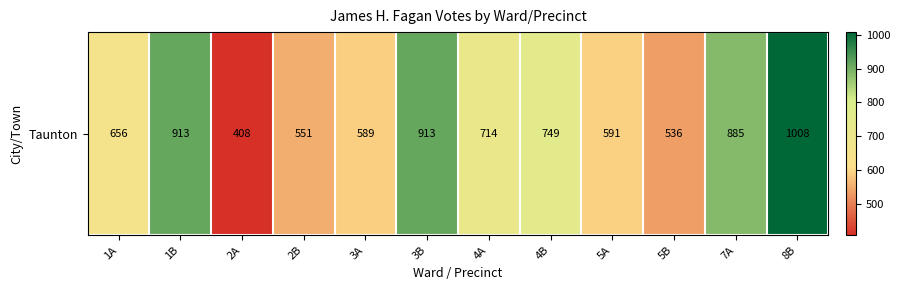

What is the change in value from 3A to 7A?

+296